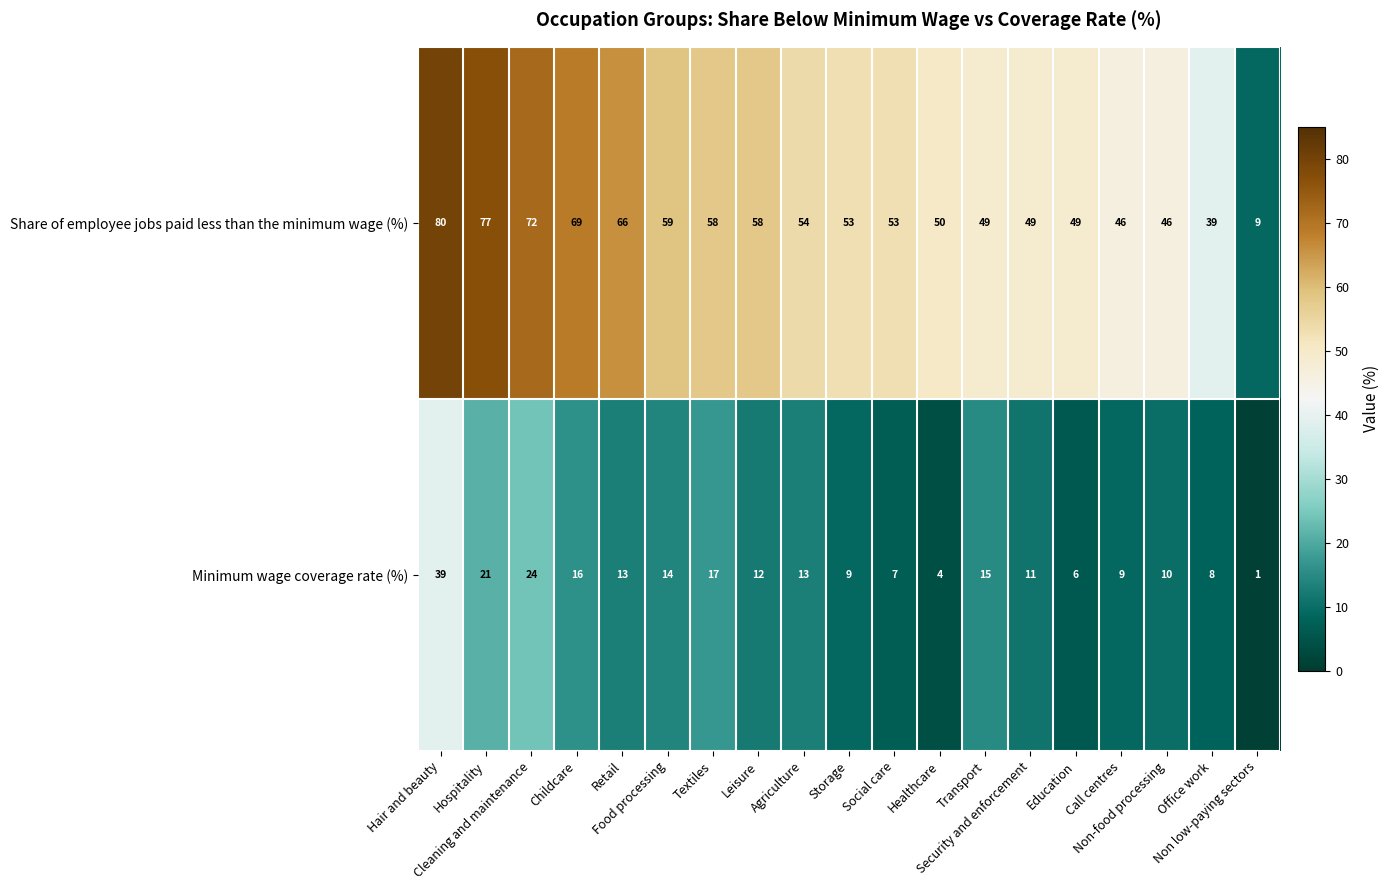

List the series in order of their overall mean, highest first.

Share of employee jobs paid less than the minimum wage (%), Minimum wage coverage rate (%)